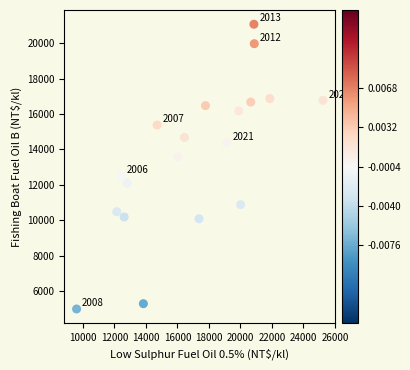

What is the range of X values (max minus min)?

15644